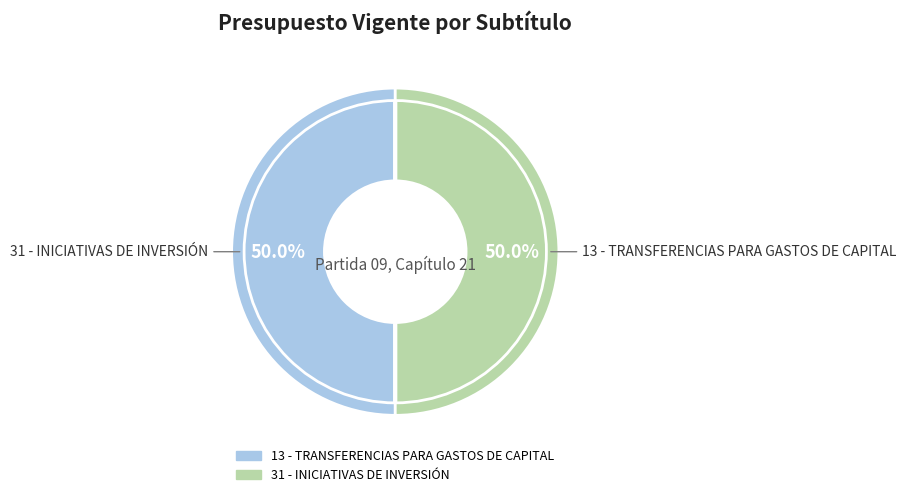

Does any single category account for the majority?

No